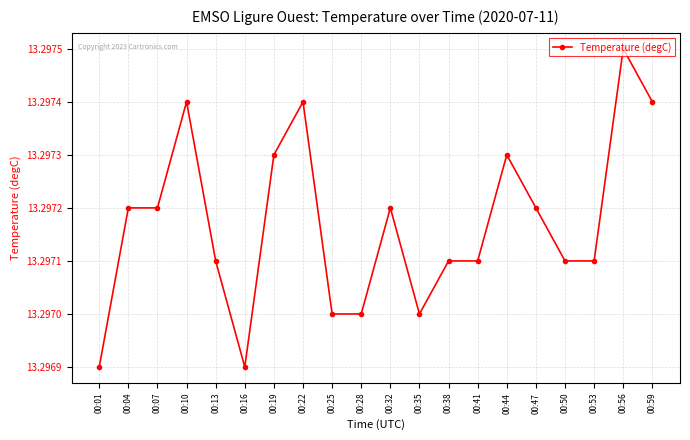

Is it true that the value at 00:13 is 3.7?

False